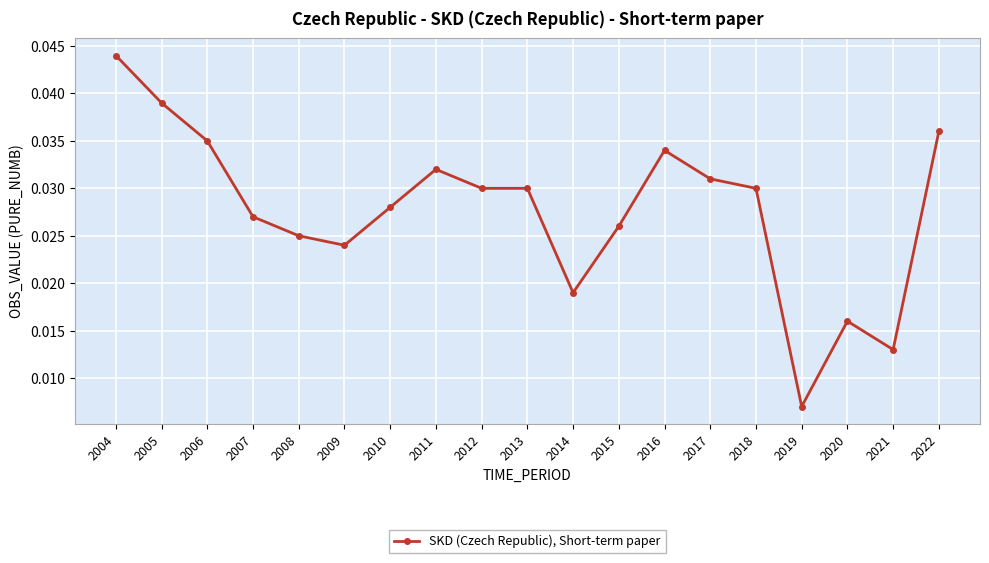

How many lines are shown in the chart?

1